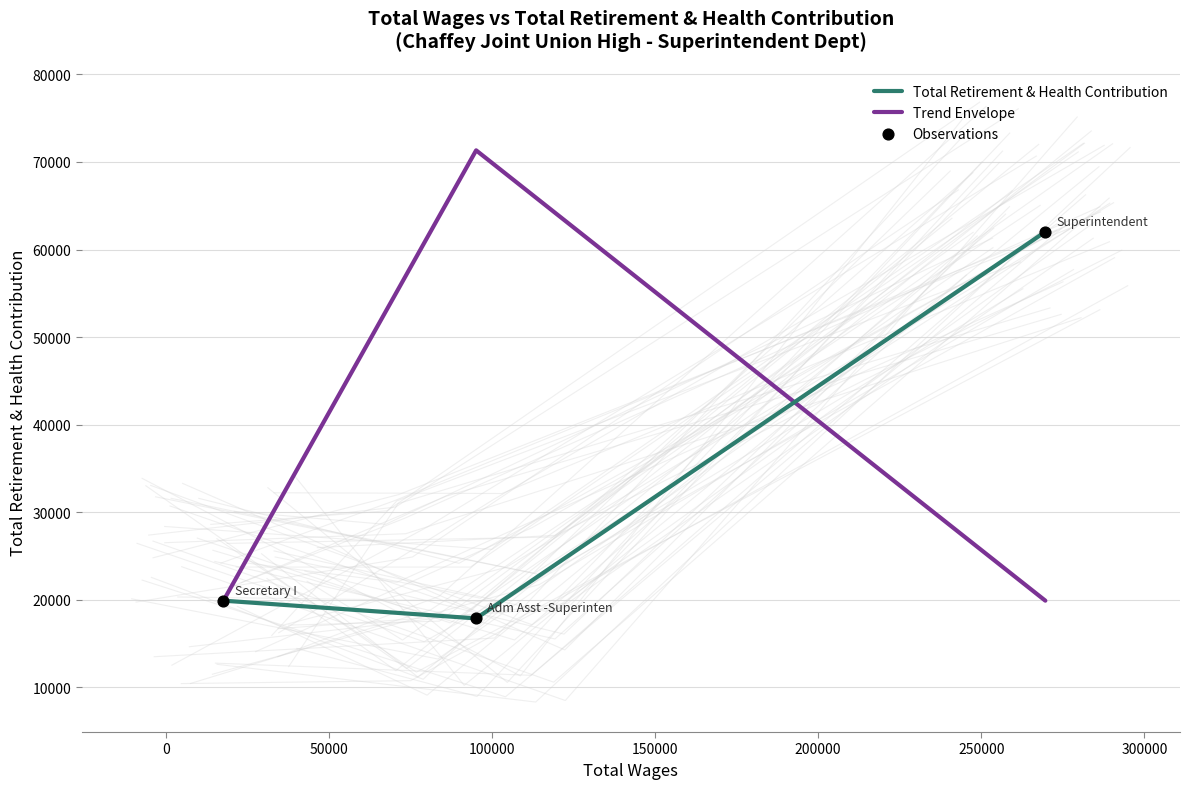

Which series has the largest total across all categories?

Trend Envelope